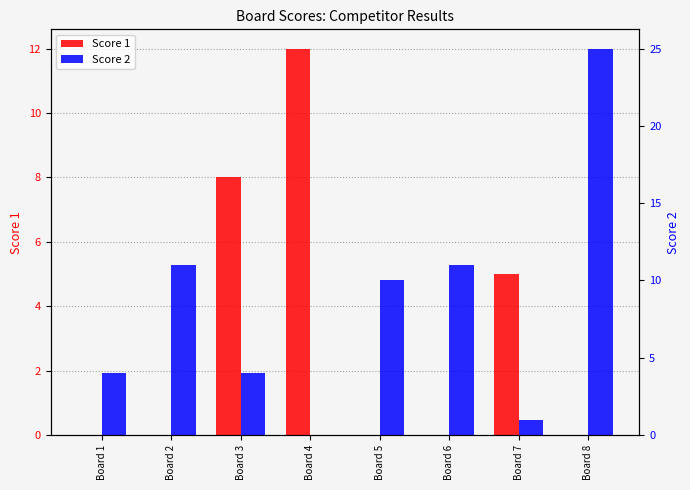

What is the total value across all series at Board 4?

12